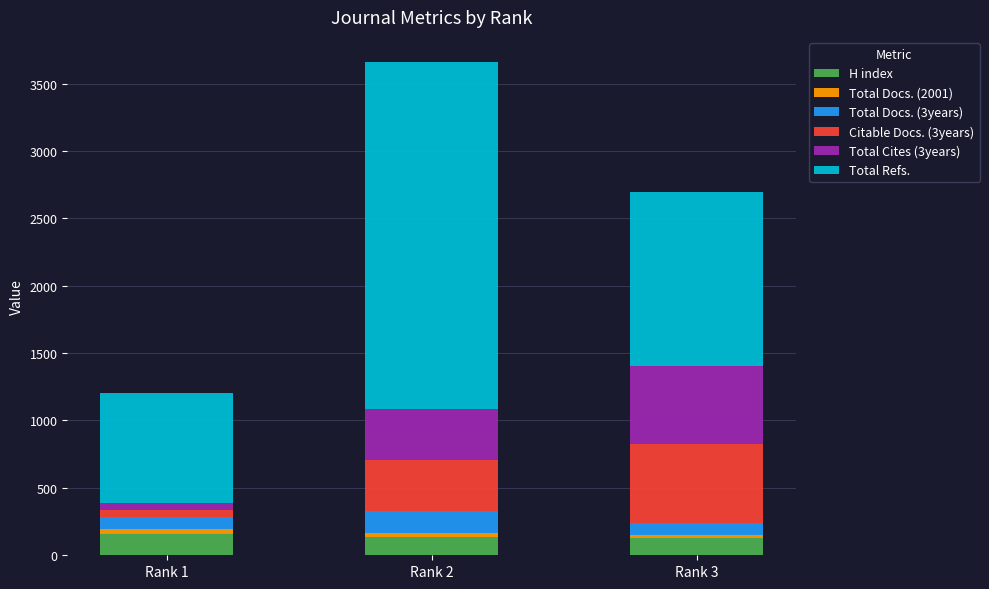

What is the maximum value for H index?

160